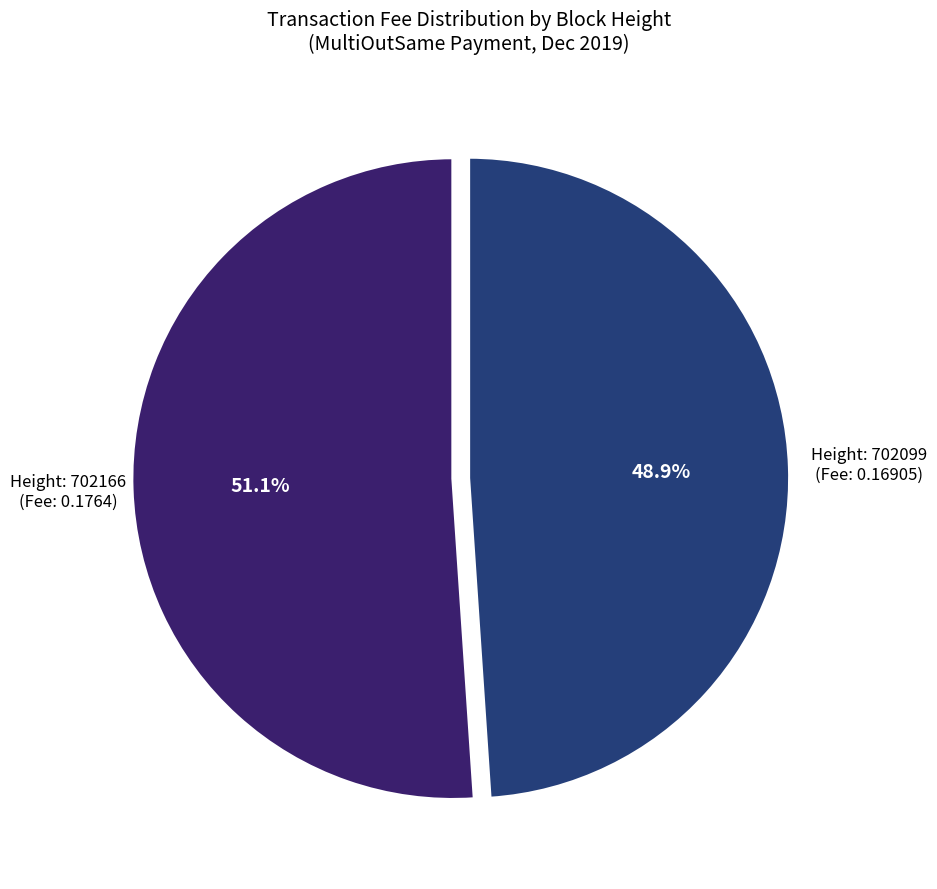

How much of the chart is everything except Height: 702099?

51.1%